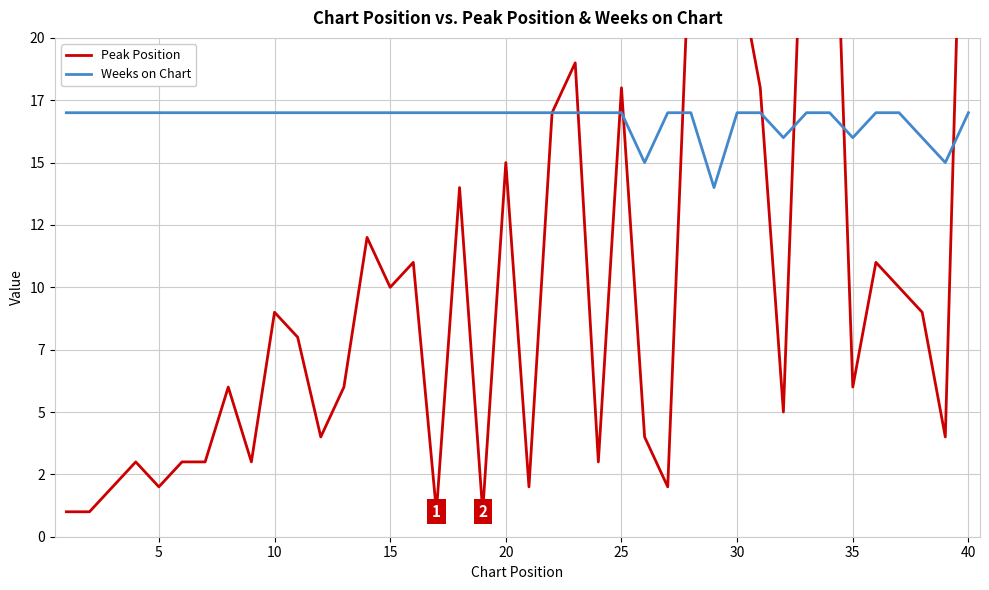

Rank the series by their average value, from lowest to highest.

Peak Position, Weeks on Chart